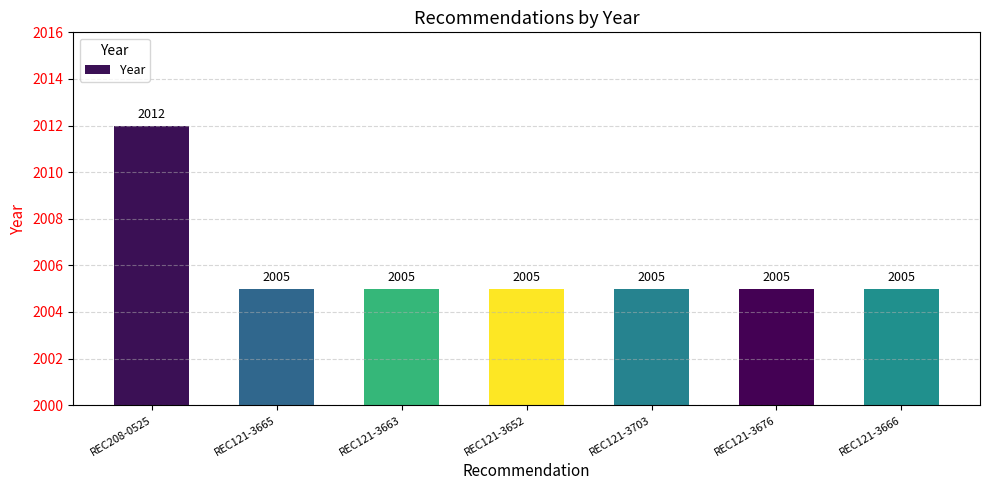

The chart shows a value of 2953 at REC121-3676. True or false?

False